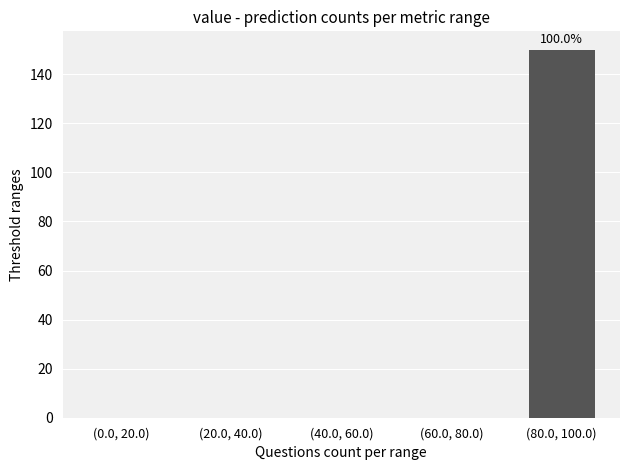

Reading right to left, extract all data points from this chart.

(80.0, 100.0)=150	(60.0, 80.0)=0	(40.0, 60.0)=0	(20.0, 40.0)=0	(0.0, 20.0)=0